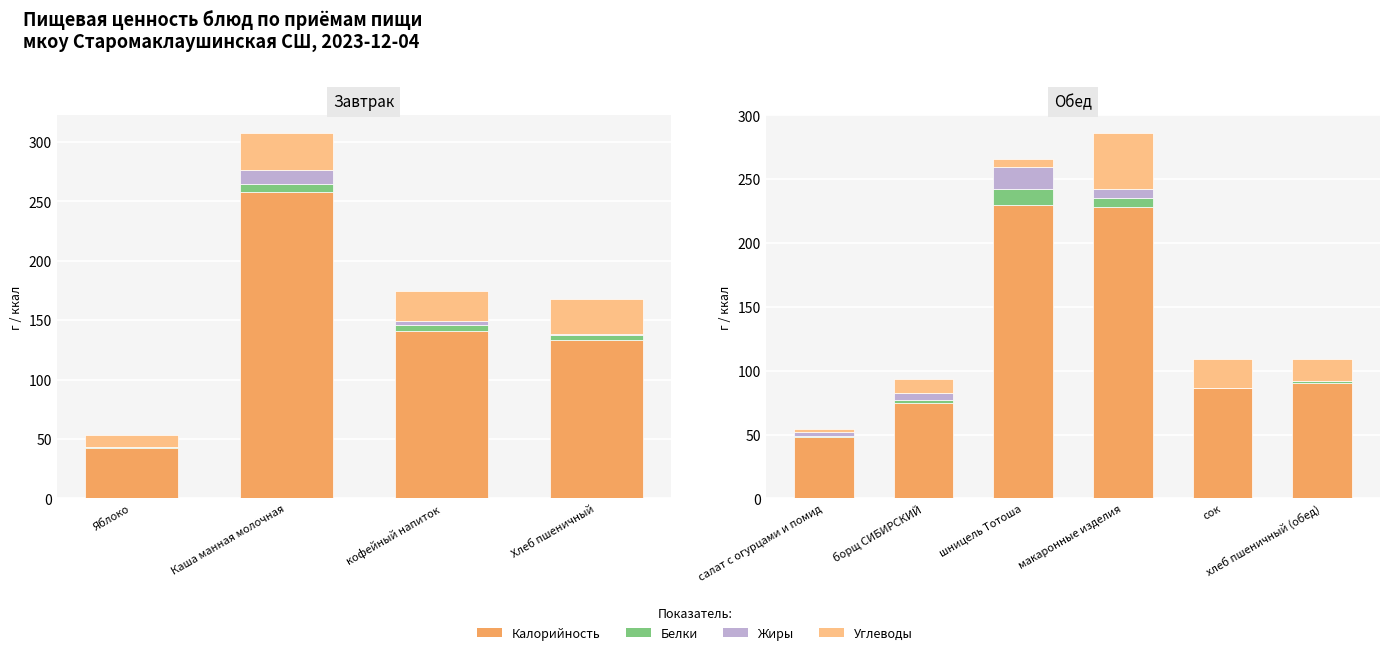

What is the spread (max minus min) of values at хлеб пшеничный (обед)?

90.3